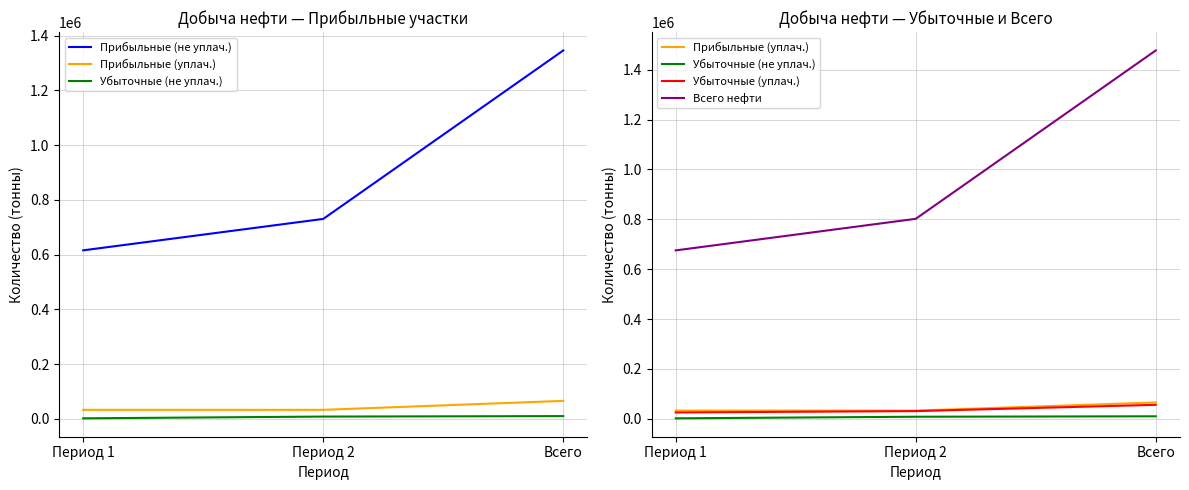

What is the label of the 1st point from the left?

Период 1